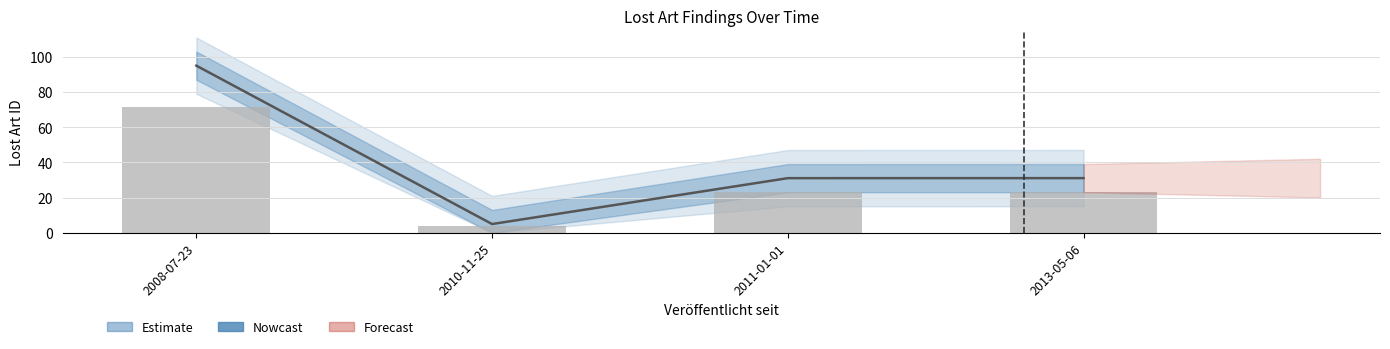

What is the difference between the maximum and minimum values?

90.0